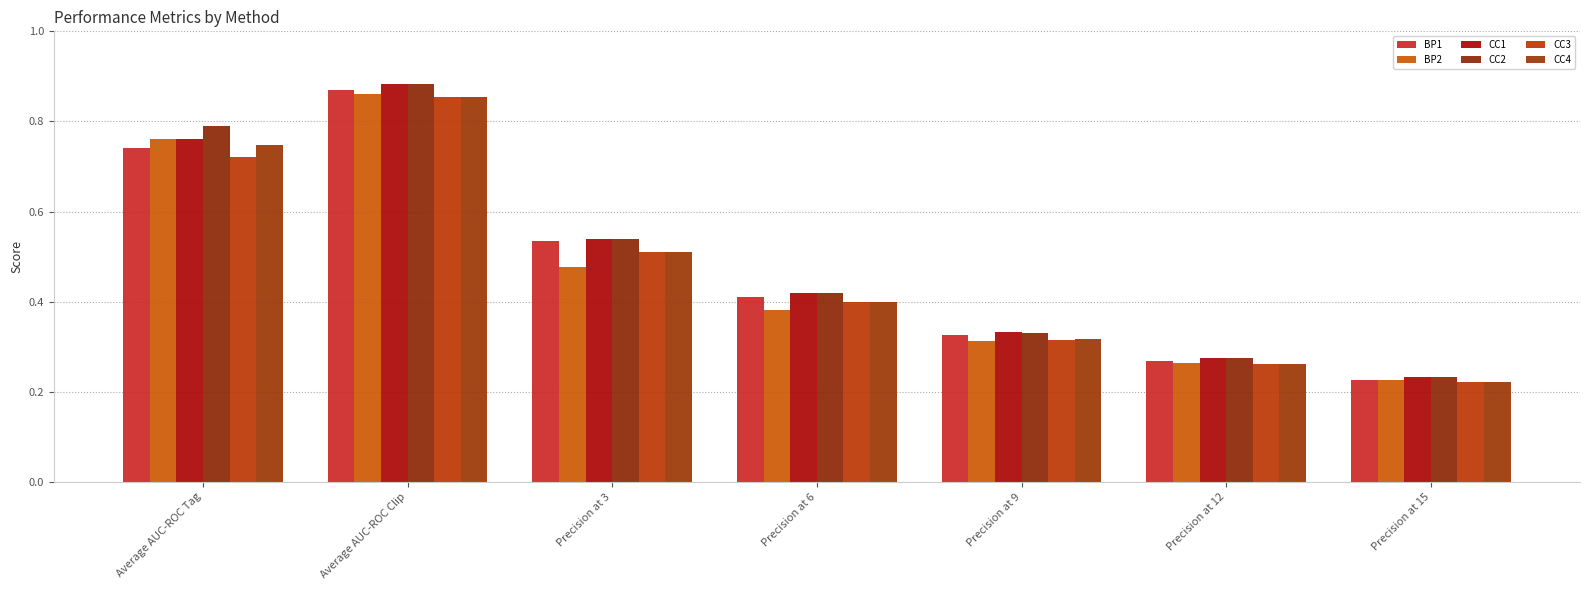

True or false: CC1 has a value of 0.4 at Precision at 6.

True